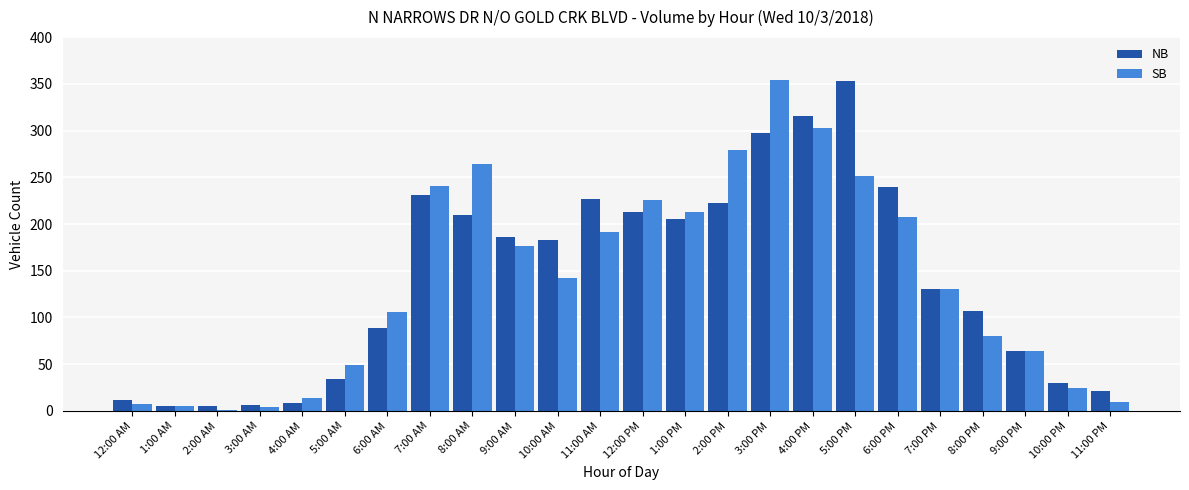

How many data points does each series have?

24